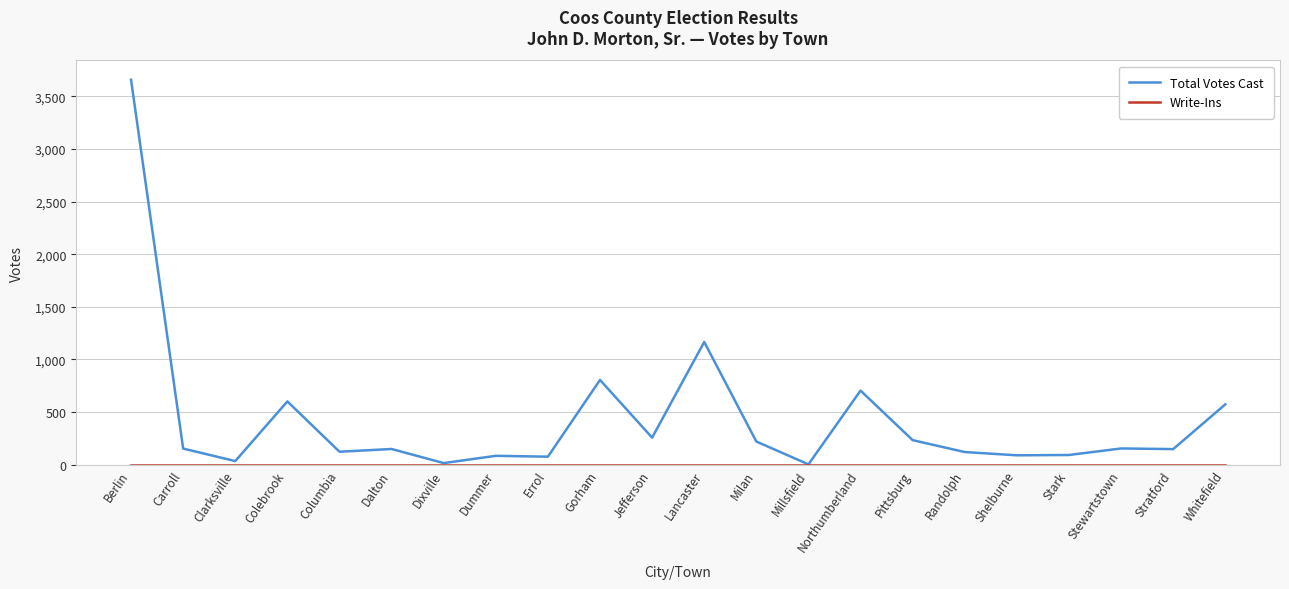

Which category has the highest value across all series?

Berlin